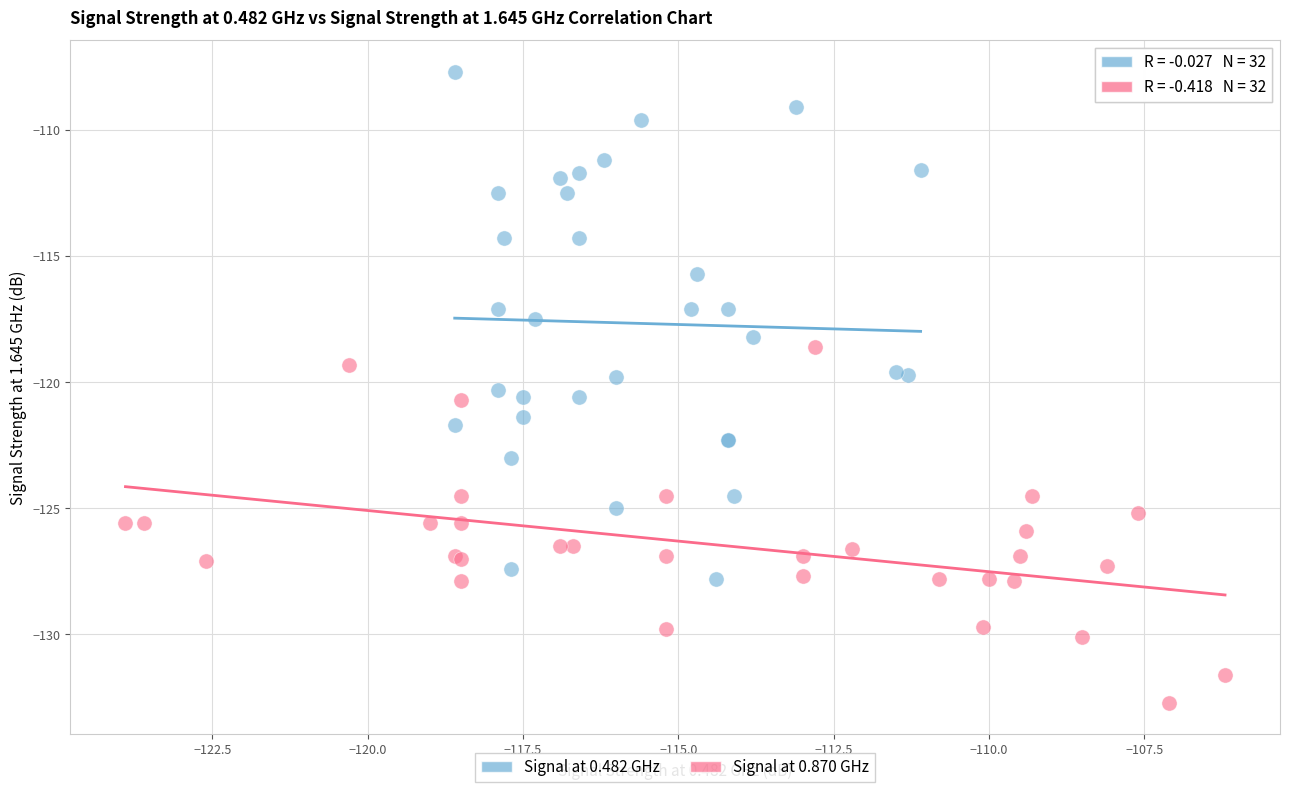

Which series has the largest Y range (max minus min)?

Signal at 0.482 GHz